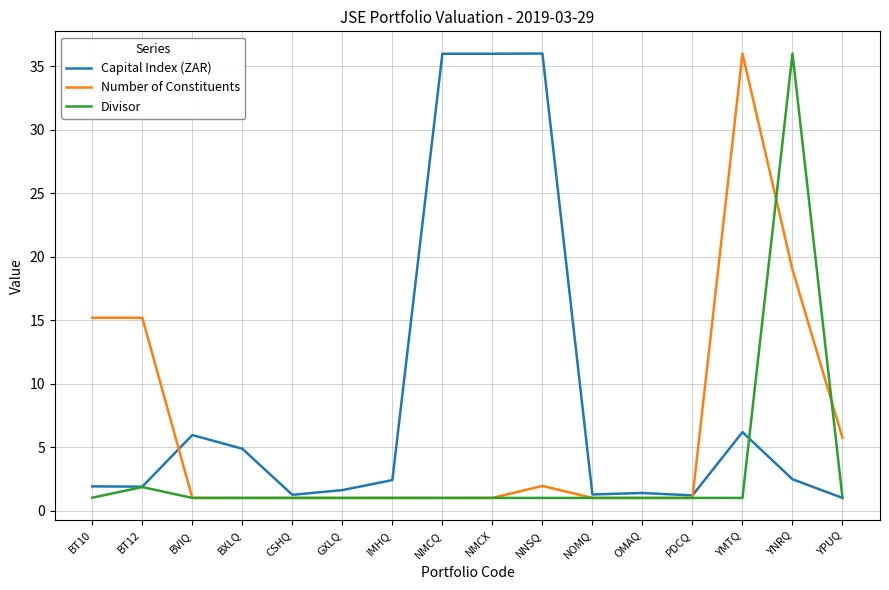

Which series changed the most between BVIQ and NOMQ?

Capital Index (ZAR)